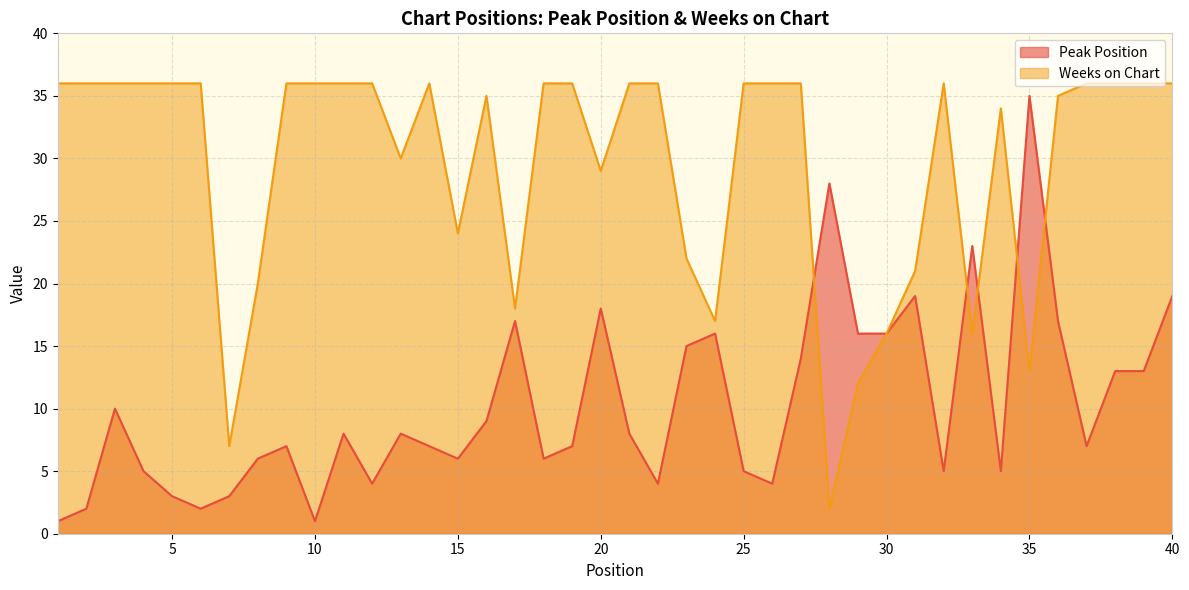

How many lines are shown in the chart?

2